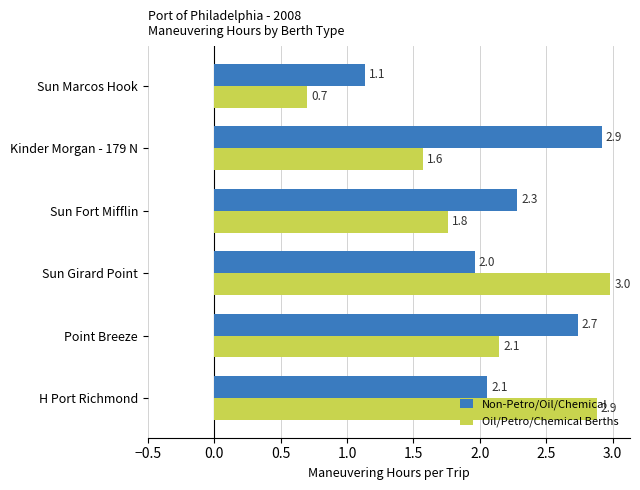

What is the greatest value displayed?

3.0